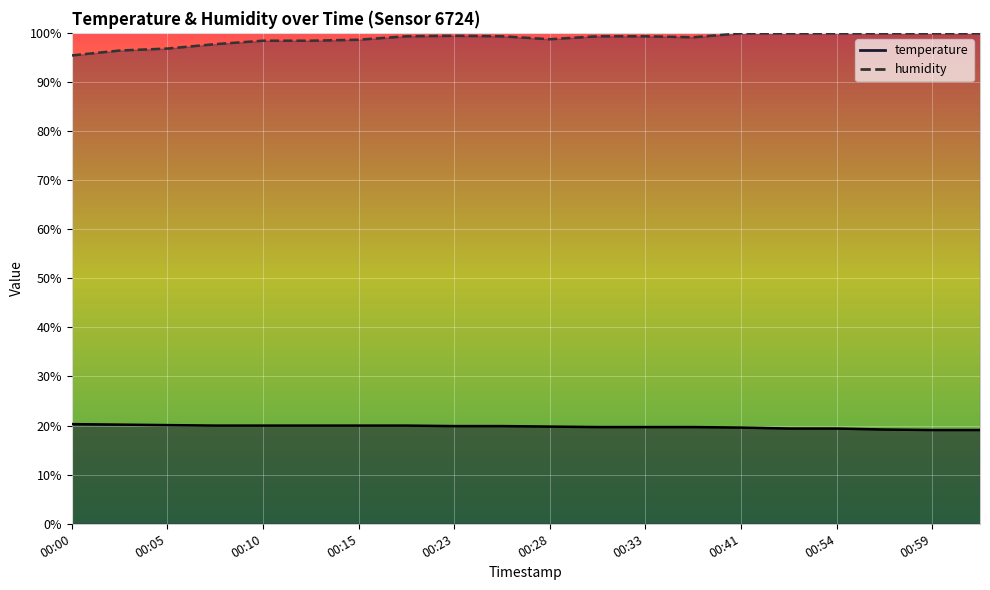

What is the value of the temperature point at the 20th from the left?

19.1